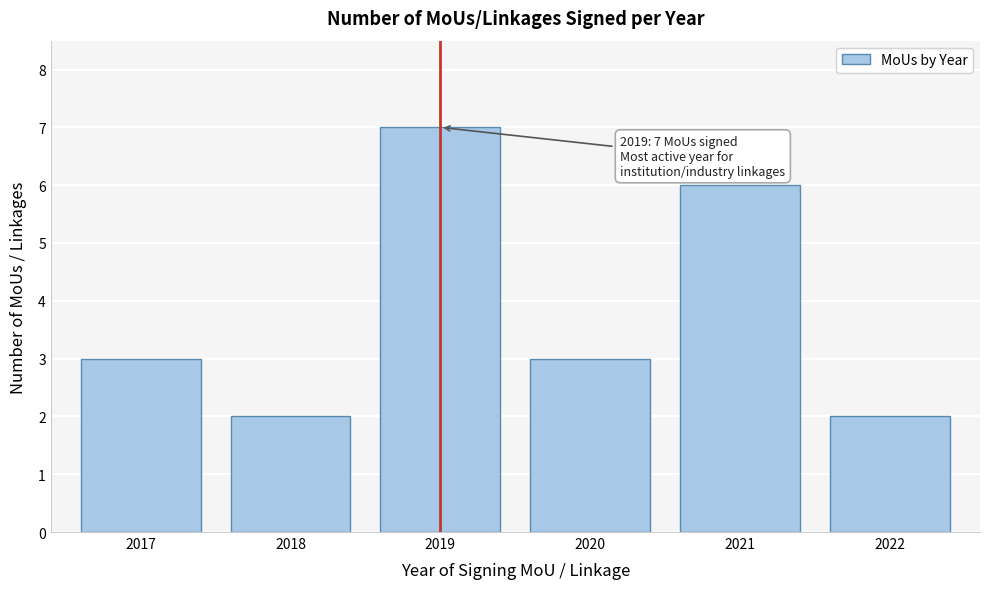

Reading right to left, extract all data points from this chart.

2022=2	2021=6	2020=3	2019=7	2018=2	2017=3